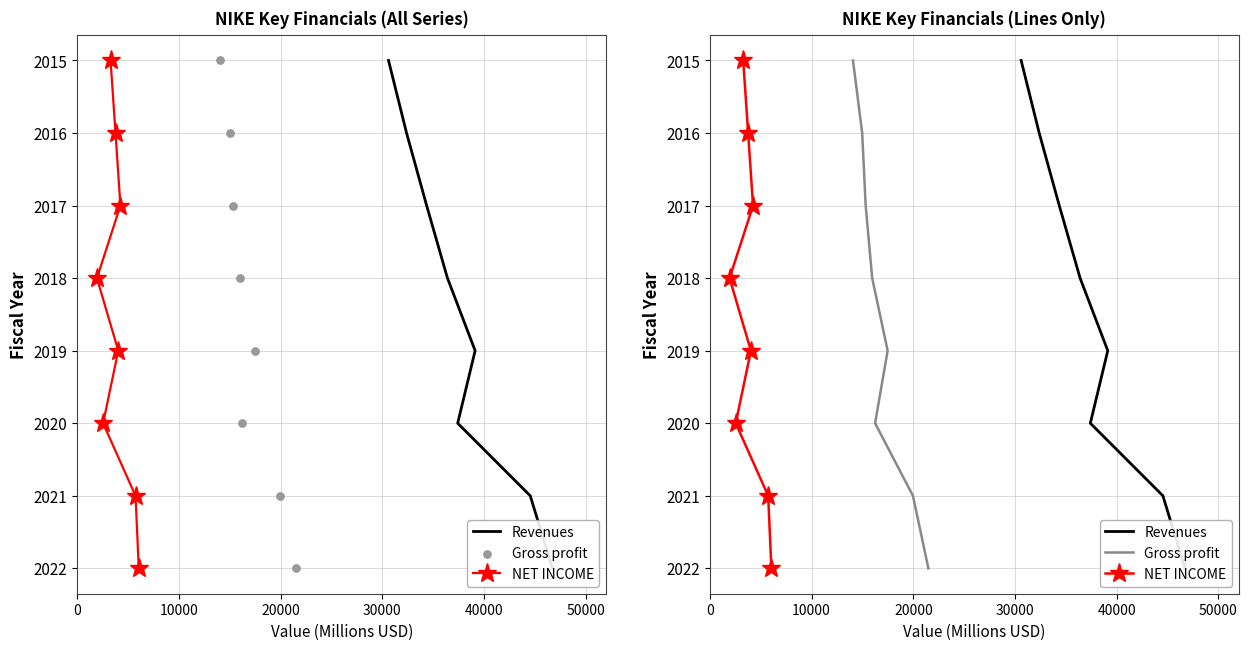

Which series reaches the minimum Y coordinate?

Revenues